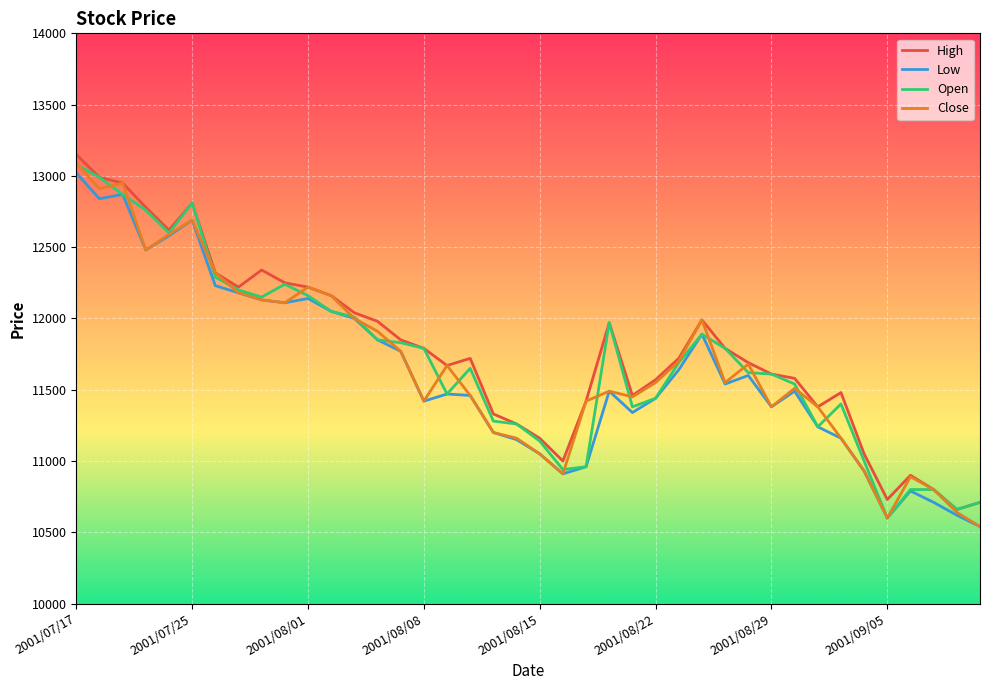

Rank the series by their average value, from highest to lowest.

High, Open, Close, Low